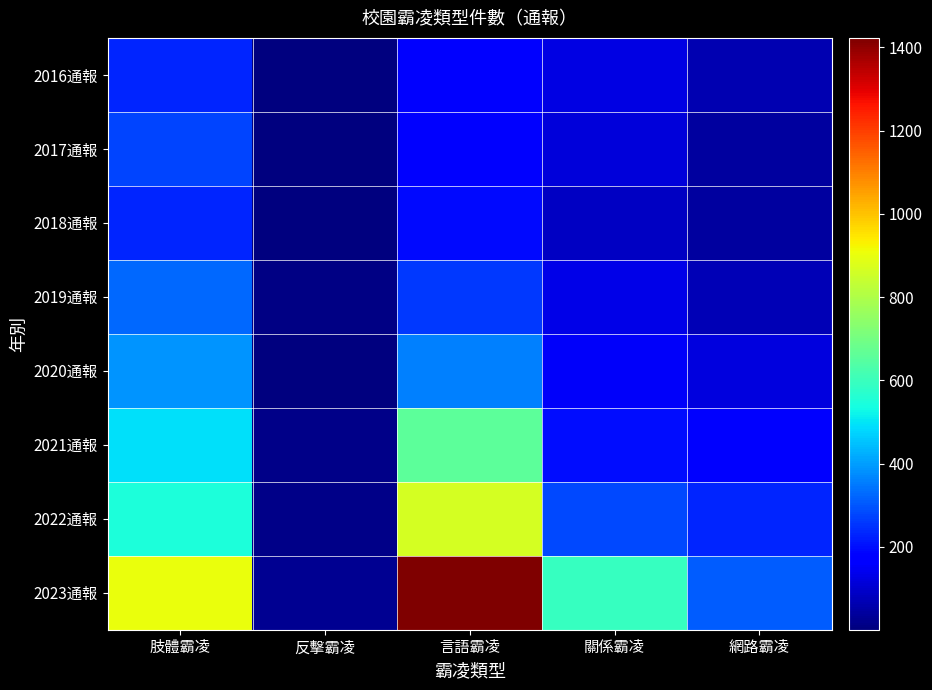

Reading right to left, list all the values displayed in this chart.

2016通報: 網路霸凌=64	關係霸凌=126	言語霸凌=179	反擊霸凌=6	肢體霸凌=232
2017通報: 網路霸凌=44	關係霸凌=113	言語霸凌=167	反擊霸凌=1	肢體霸凌=274
2018通報: 網路霸凌=44	關係霸凌=88	言語霸凌=193	反擊霸凌=5	肢體霸凌=233
2019通報: 網路霸凌=69	關係霸凌=134	言語霸凌=257	反擊霸凌=7	肢體霸凌=325
2020通報: 網路霸凌=121	關係霸凌=154	言語霸凌=361	反擊霸凌=1	肢體霸凌=385
2021通報: 網路霸凌=174	關係霸凌=198	言語霸凌=660	反擊霸凌=15	肢體霸凌=492
2022通報: 網路霸凌=229	關係霸凌=284	言語霸凌=866	反擊霸凌=17	肢體霸凌=546
2023通報: 網路霸凌=309	關係霸凌=593	言語霸凌=1423	反擊霸凌=27	肢體霸凌=904